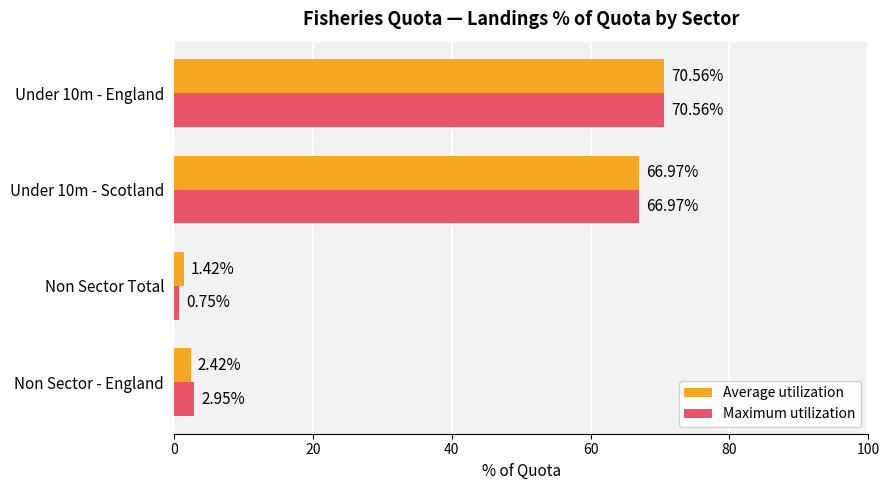

What is the spread (max minus min) of values at Non Sector - England?

0.5